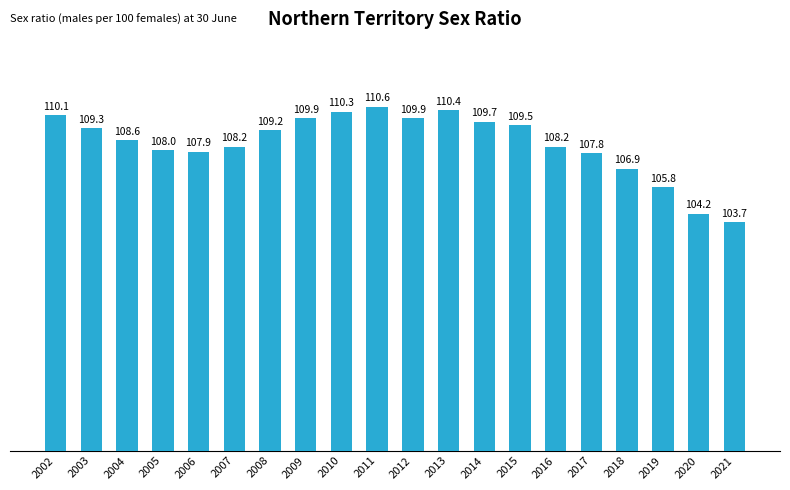

Reading right to left, transcribe all the data shown in this chart.

2021=103.7	2020=104.2	2019=105.8	2018=106.9	2017=107.8	2016=108.2	2015=109.5	2014=109.7	2013=110.4	2012=109.9	2011=110.6	2010=110.3	2009=109.9	2008=109.2	2007=108.2	2006=107.9	2005=108.0	2004=108.6	2003=109.3	2002=110.1